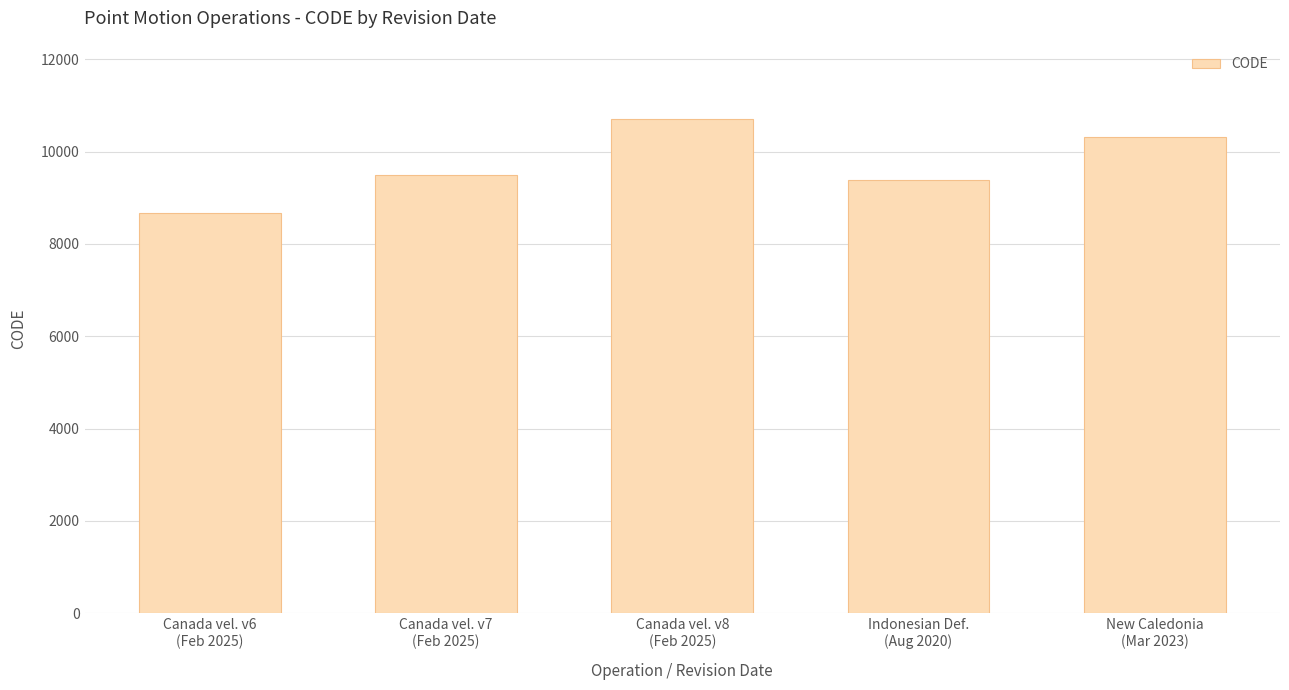

Rank the categories by value from highest to lowest.

Canada vel. v8
(Feb 2025), New Caledonia
(Mar 2023), Canada vel. v7
(Feb 2025), Indonesian Def.
(Aug 2020), Canada vel. v6
(Feb 2025)